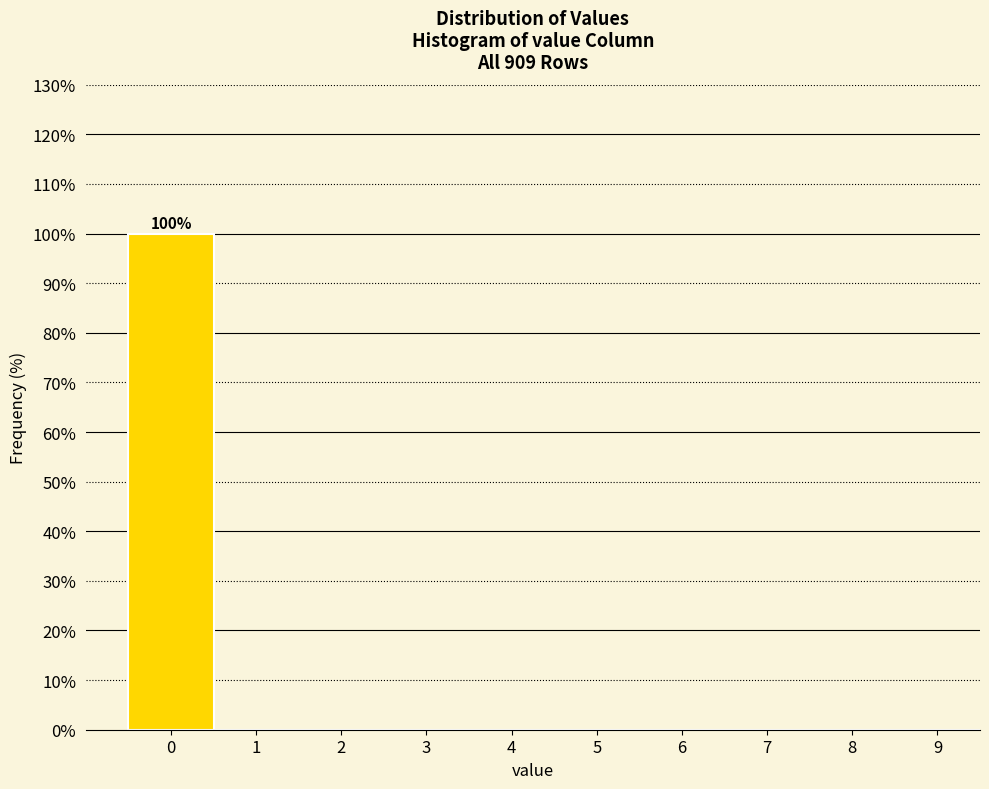

Reading left to right, transcribe all the data shown in this chart.

0=100	1=0	2=0	3=0	4=0	5=0	6=0	7=0	8=0	9=0